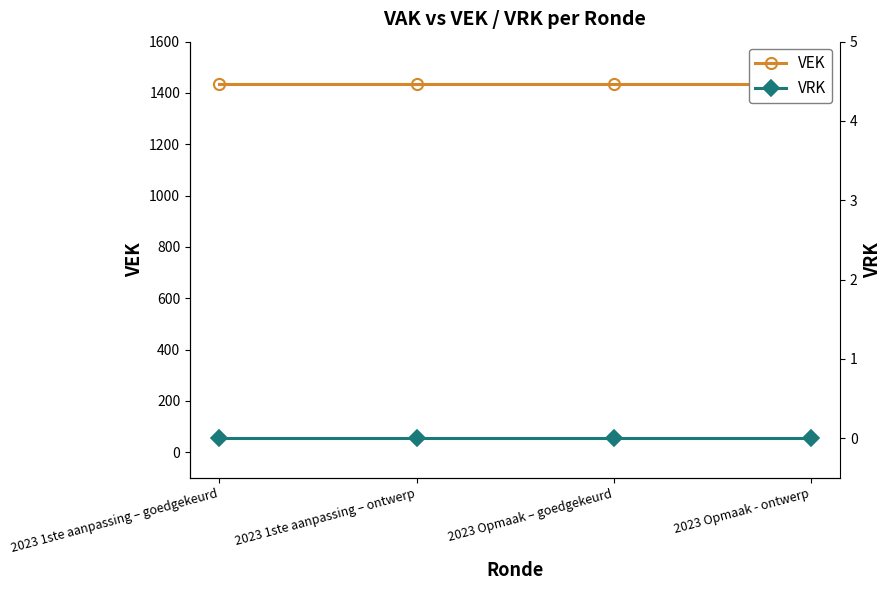

Between 2023 1ste aanpassing – ontwerp and 2023 Opmaak – goedgekeurd, which series saw the biggest shift?

VEK